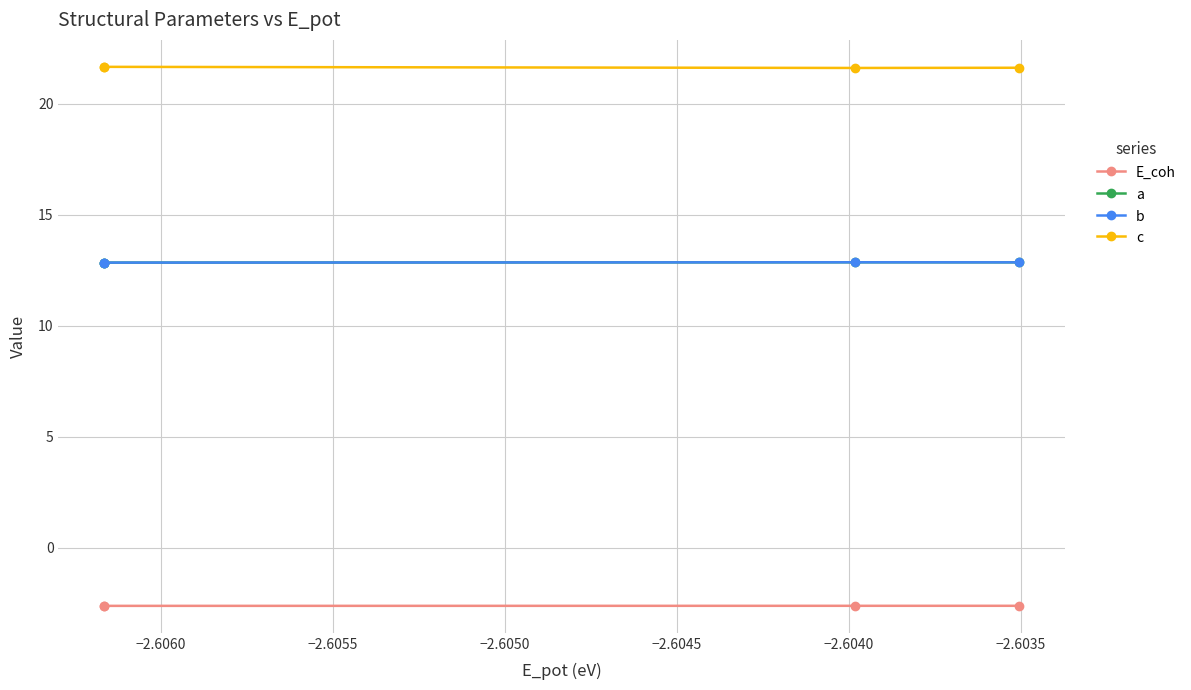

List the series in order of their peak value, highest first.

c, a, b, E_coh